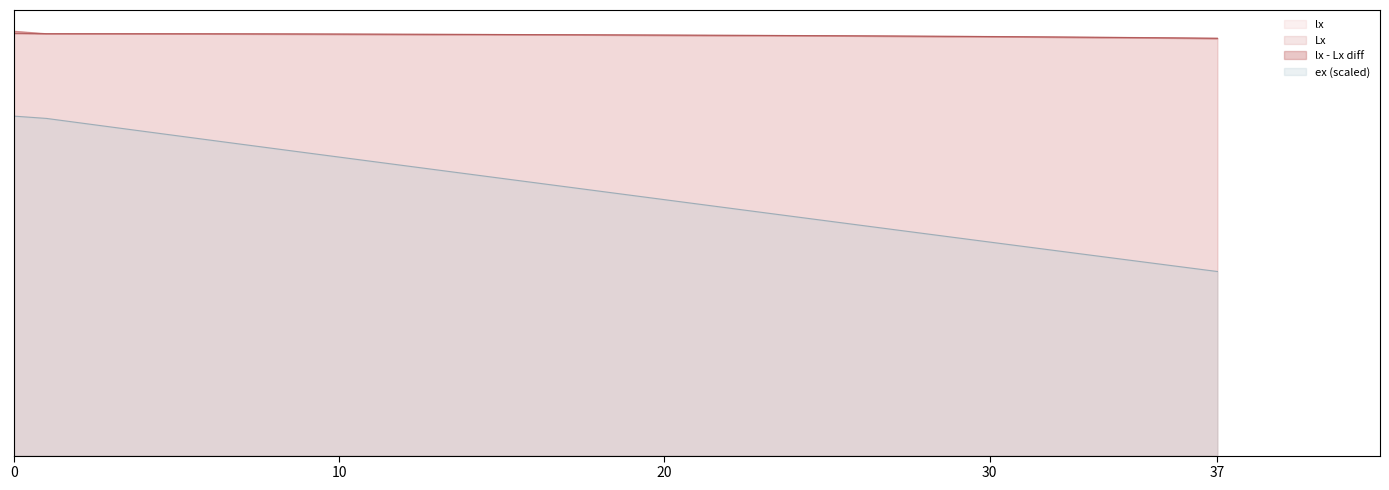

Between 29 and 26, which is larger?

26